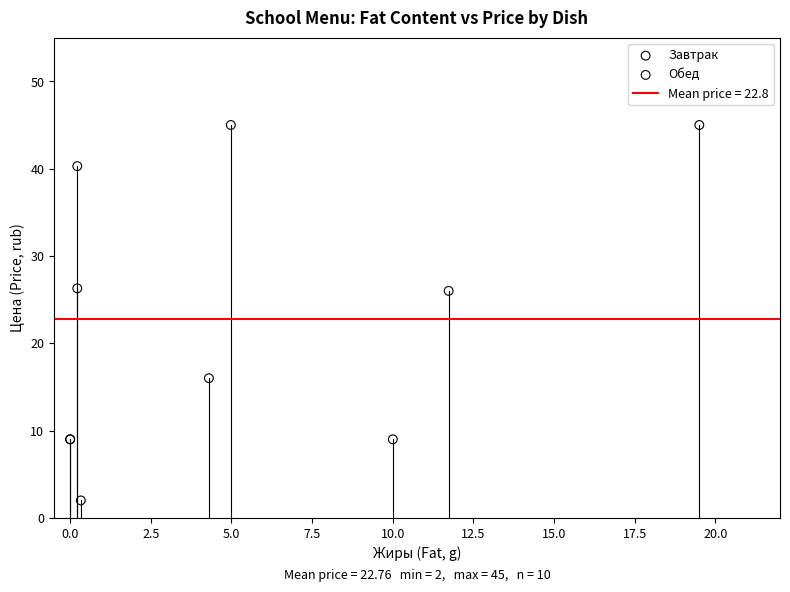

Which series contains the highest Y value?

Обед